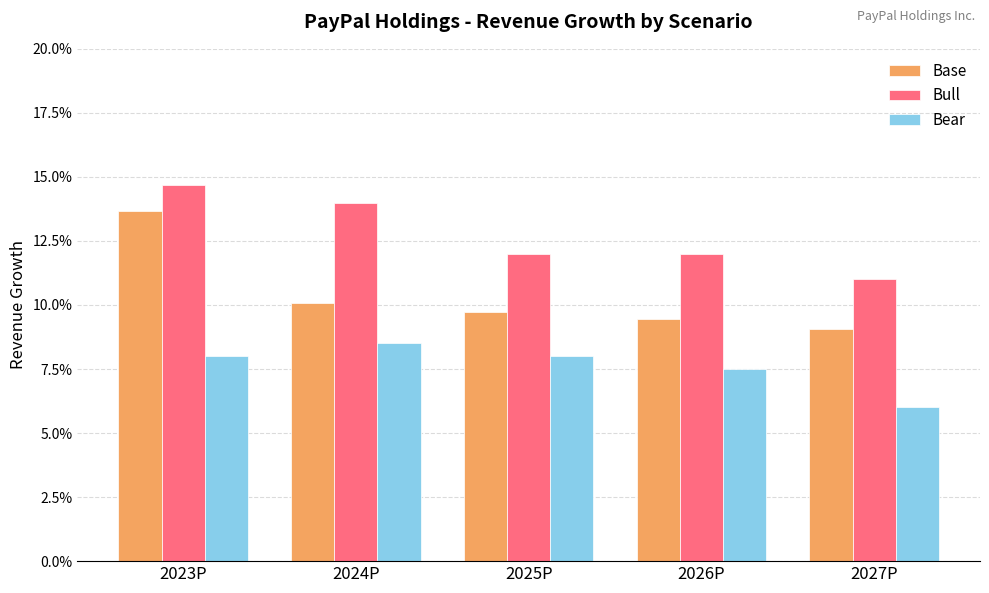

At which label is Bear closest to 0?

2027P